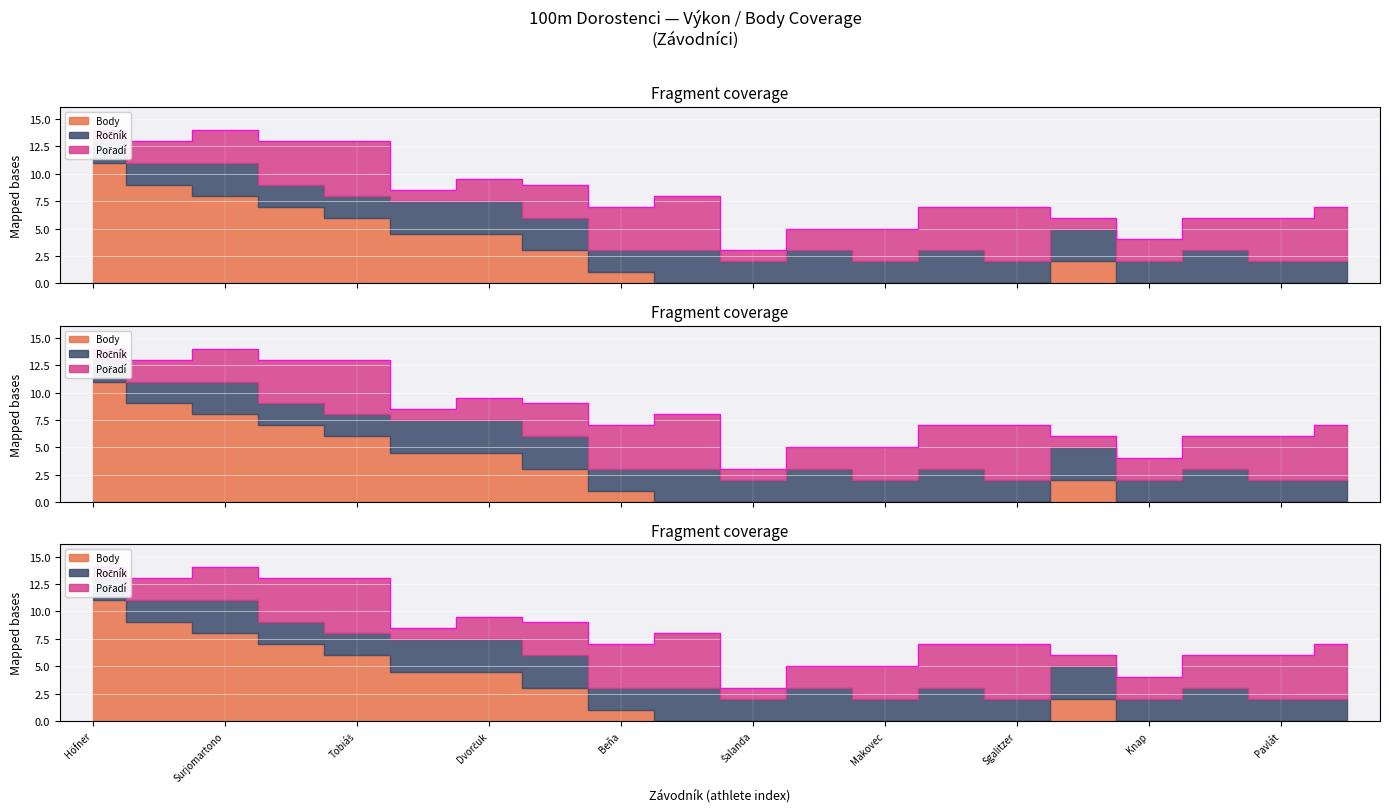

Which has a higher value, Ayeni or Fišar?

Fišar